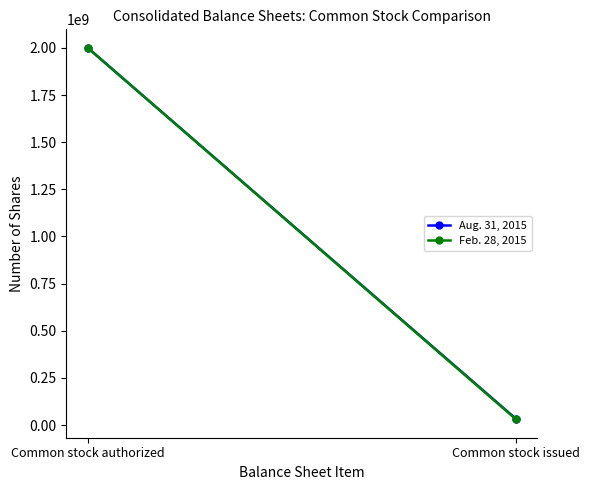

Count the number of data series in this chart.

2